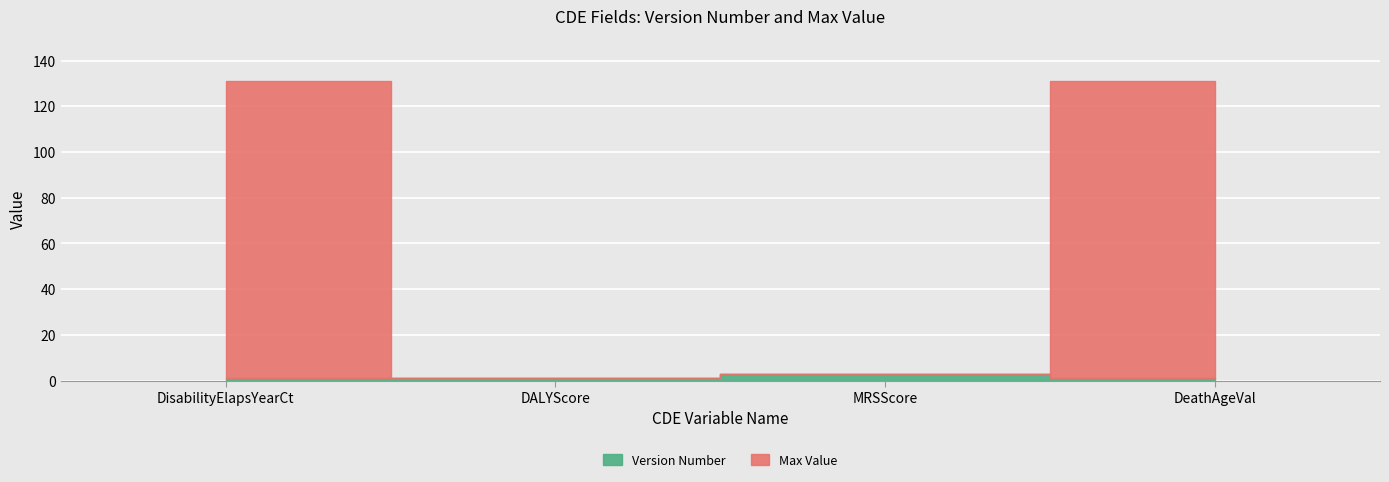

What are all the series names shown in the legend?

Version Number, Max Value